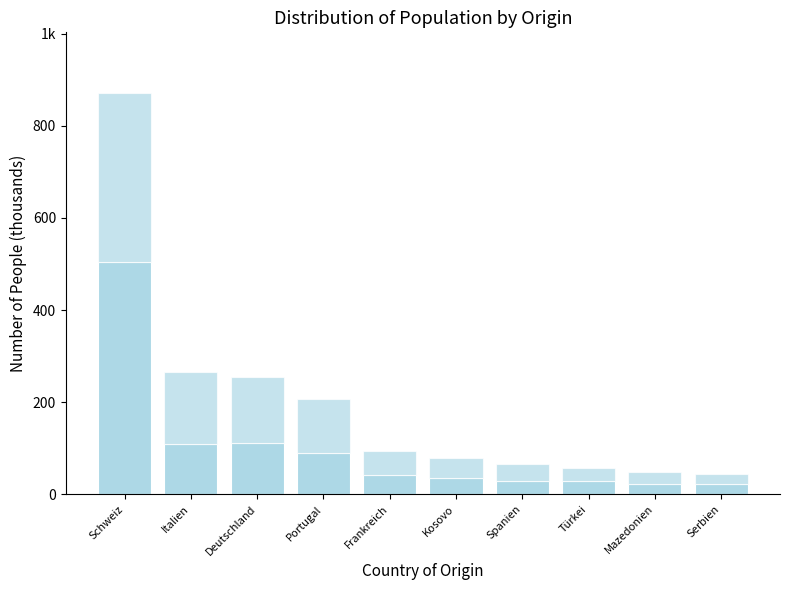

Are the bars horizontal?

No